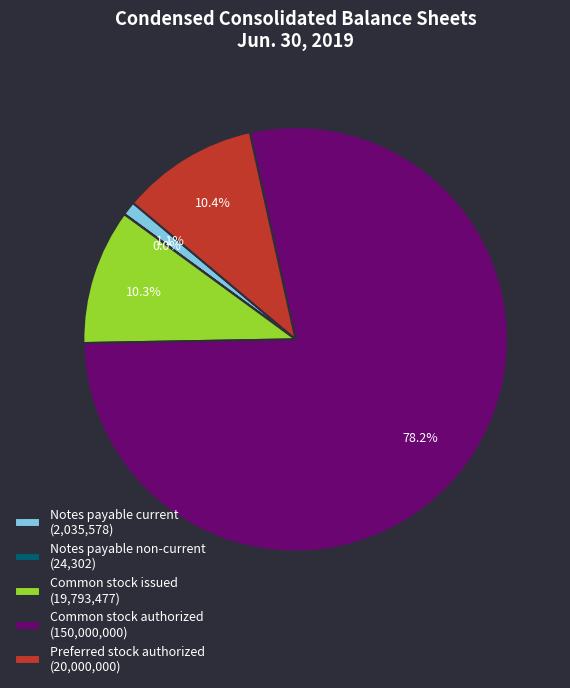

To the nearest percent, what is the difference between the largest and smallest slice percentages?

78%